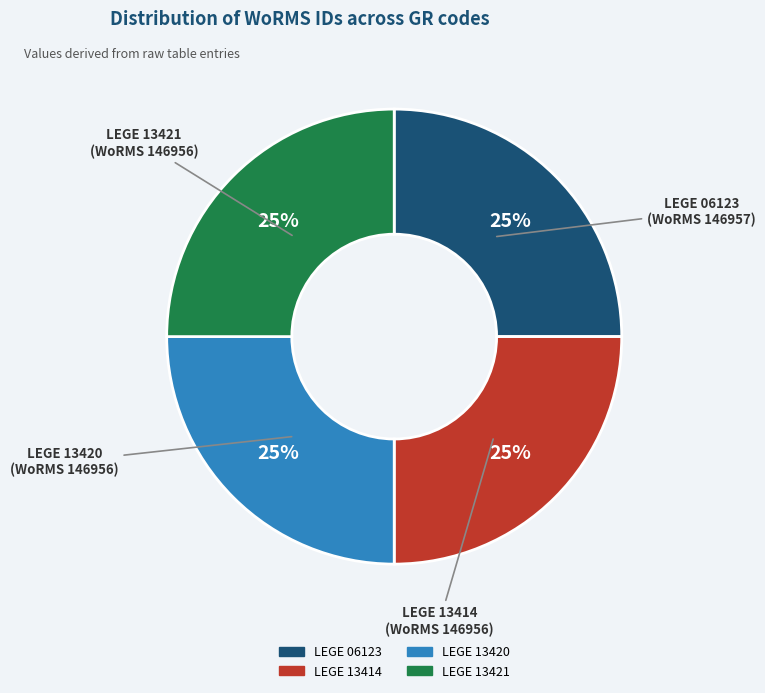

To the nearest percent, what percentage of the pie is LEGE 13421?

25%